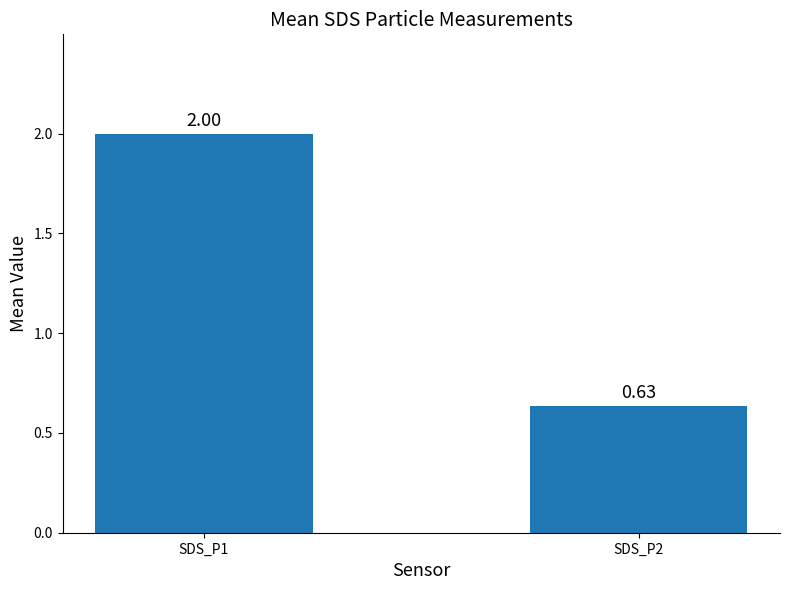

Rank the categories by value from highest to lowest.

SDS_P1, SDS_P2